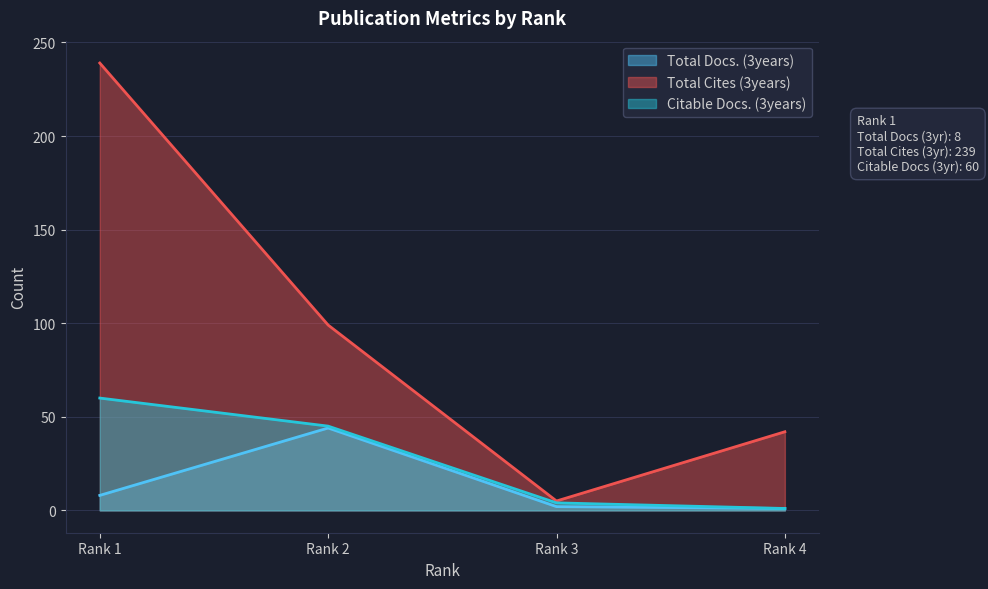

What is the minimum value shown in the chart?

1